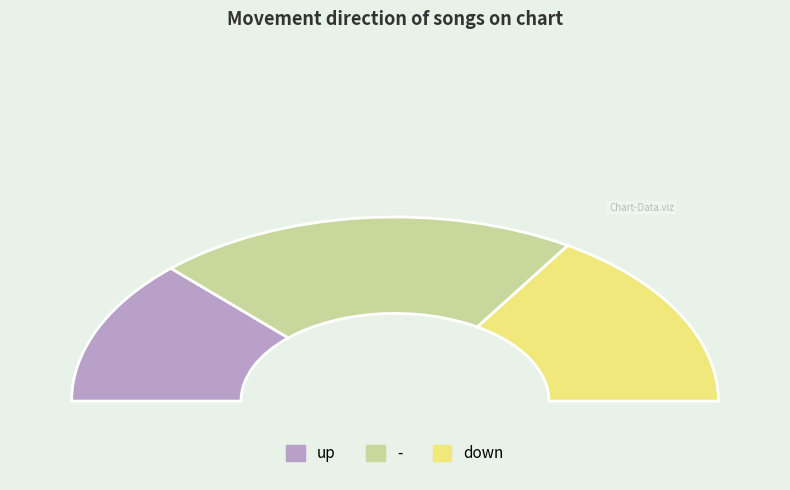

True or false: - accounts for 50% of the total.

False